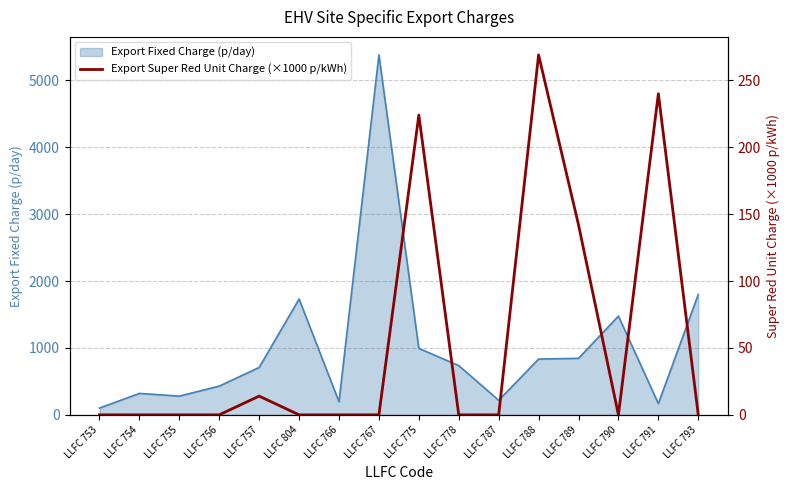

At which label is Export Fixed Charge (p/day) closest to 2741?

LLFC 793